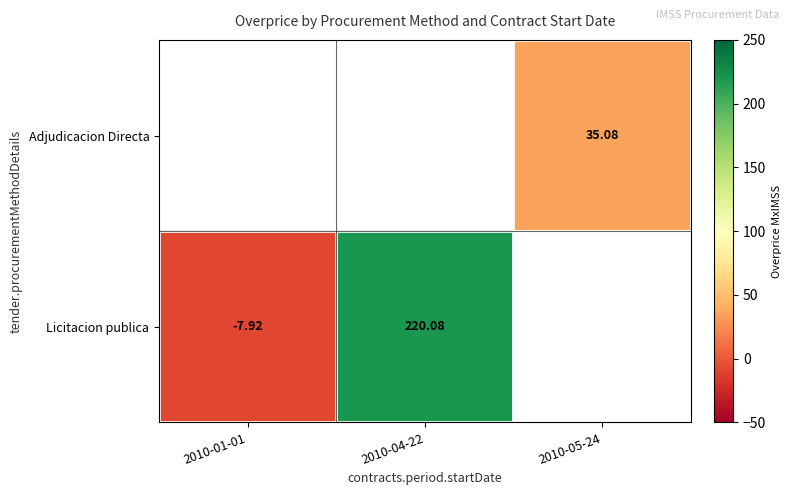

The Licitacion publica series shows 220.1 at 2010-04-22. True or false?

True